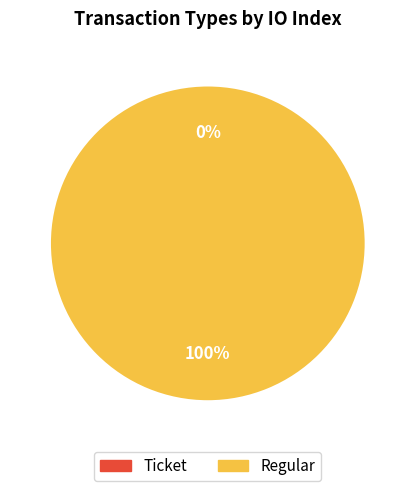

To the nearest percent, what is the combined percentage of Regular and Ticket?

100%